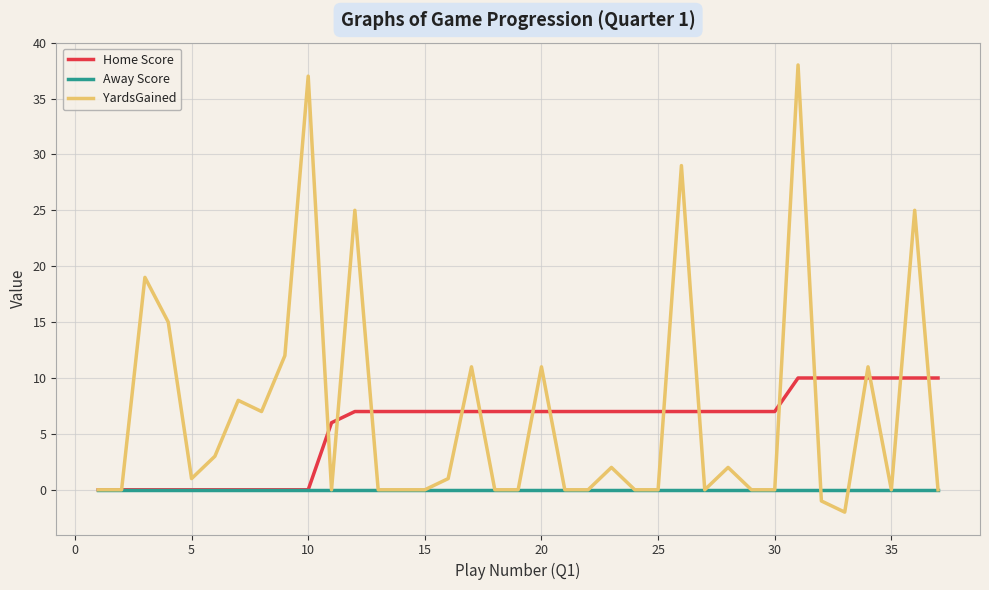

Which series has the widest spread of values?

YardsGained